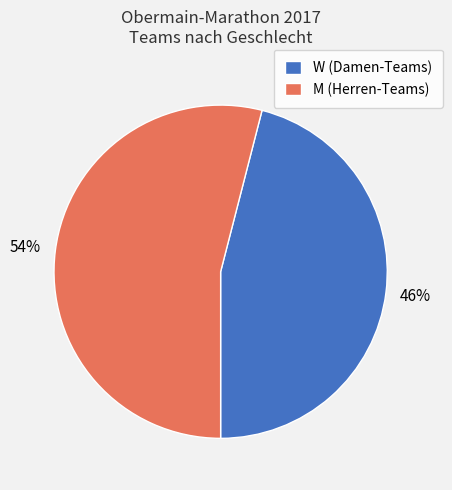

Which category has the smallest portion of the pie?

W